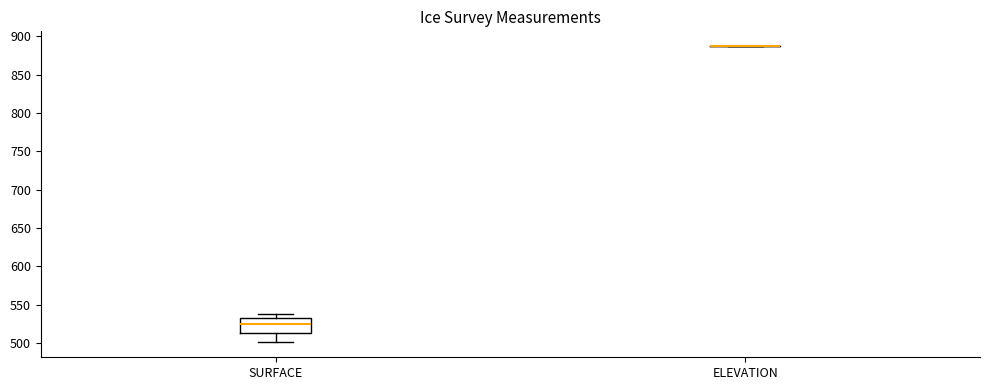

Reading left to right, read every box against the y-axis: the position of its median line, the range the box covers, and the ends of its whiskers. The values are not printed on the chart, so give them approximately, as read against the axis.

SURFACE: median 525, box 515 to 535, whiskers 500 to 540
ELEVATION: box collapsed to a line at 885, whiskers 885 to 885